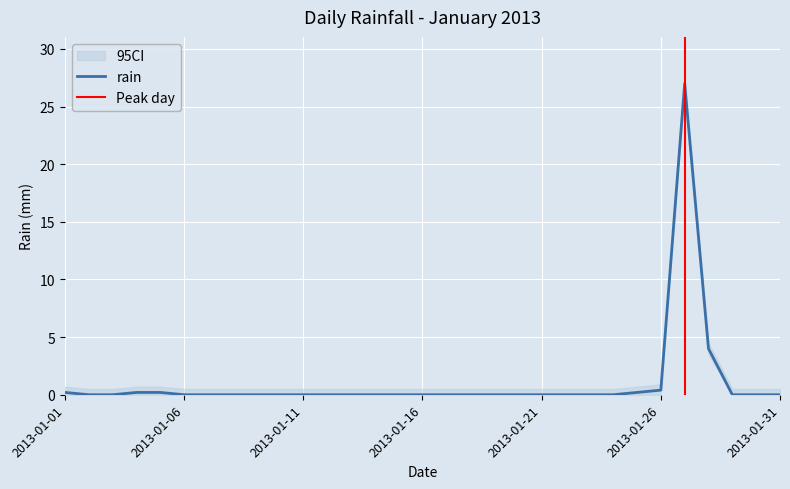

Where is the data nearest to the value 13?

2013-01-28